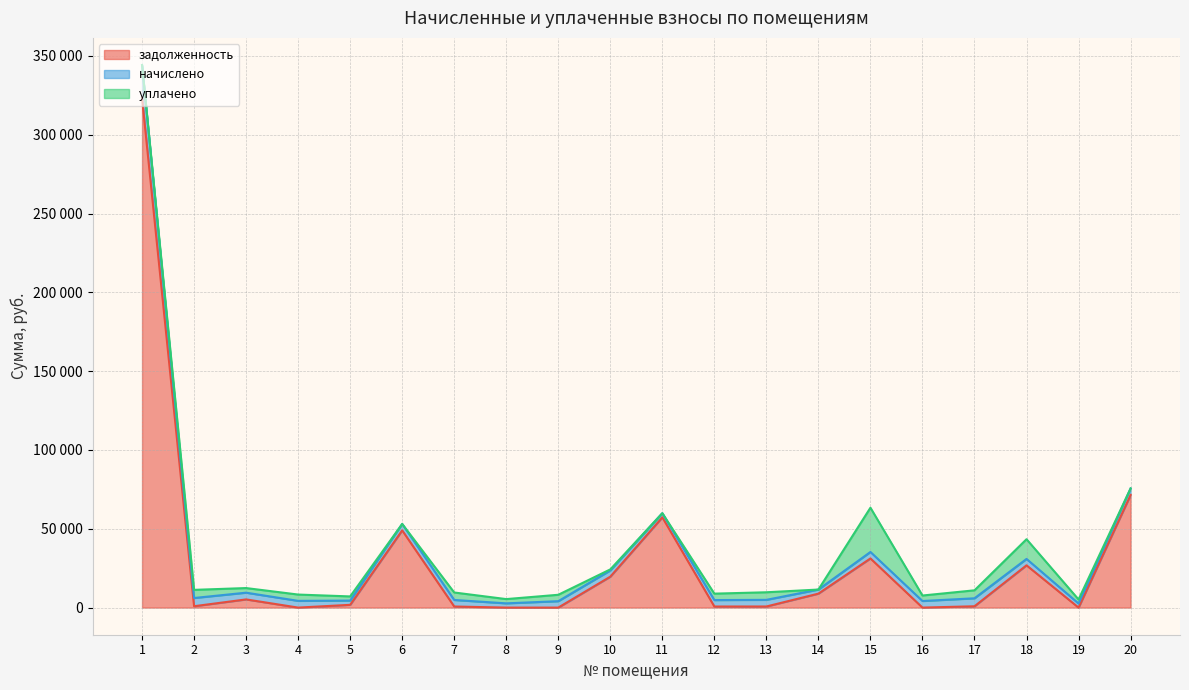

What is the sum of the задолженность values at 19 and 1?

323249.2